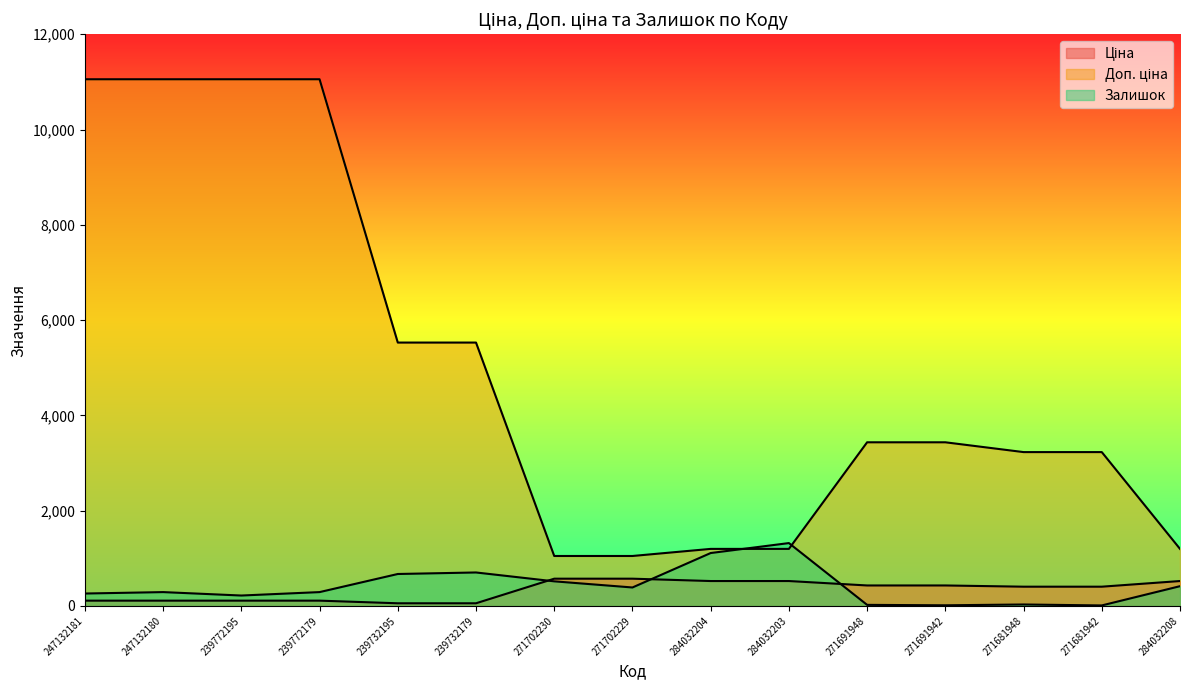

Between 239732195 and 247132180, which is larger?

247132180